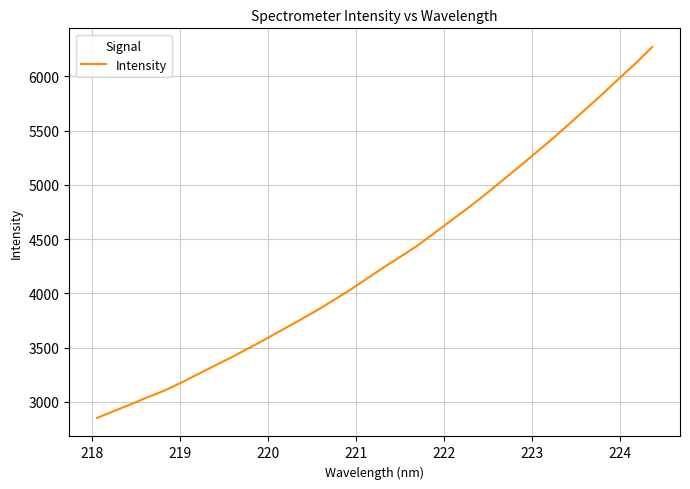

What is the greatest value displayed?

6271.0